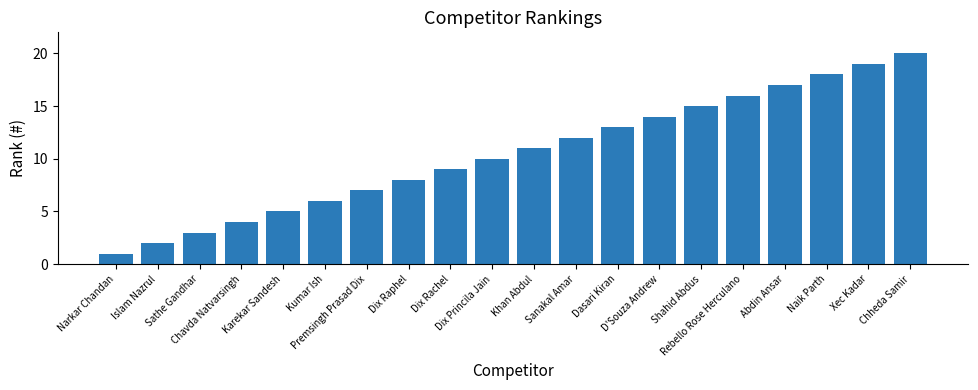

What is the difference between the second highest and second lowest values?

17